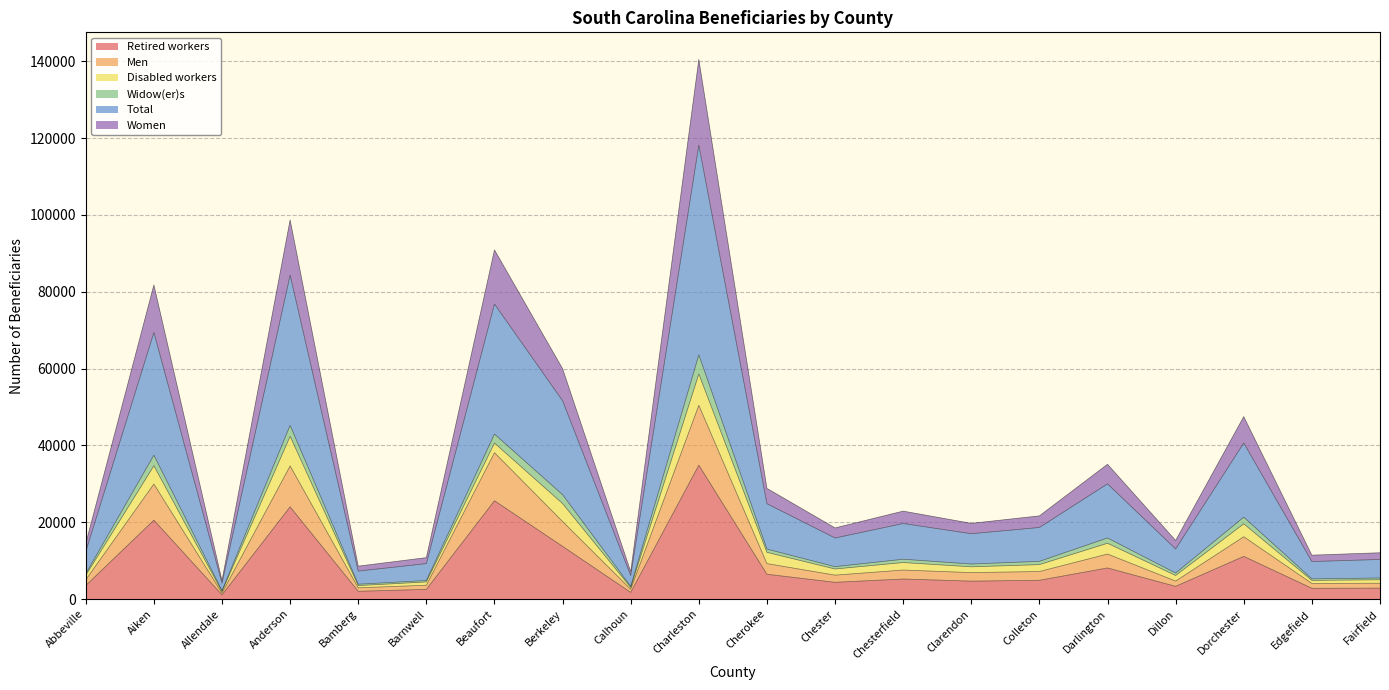

How many values in the Total series are below 18625?

10